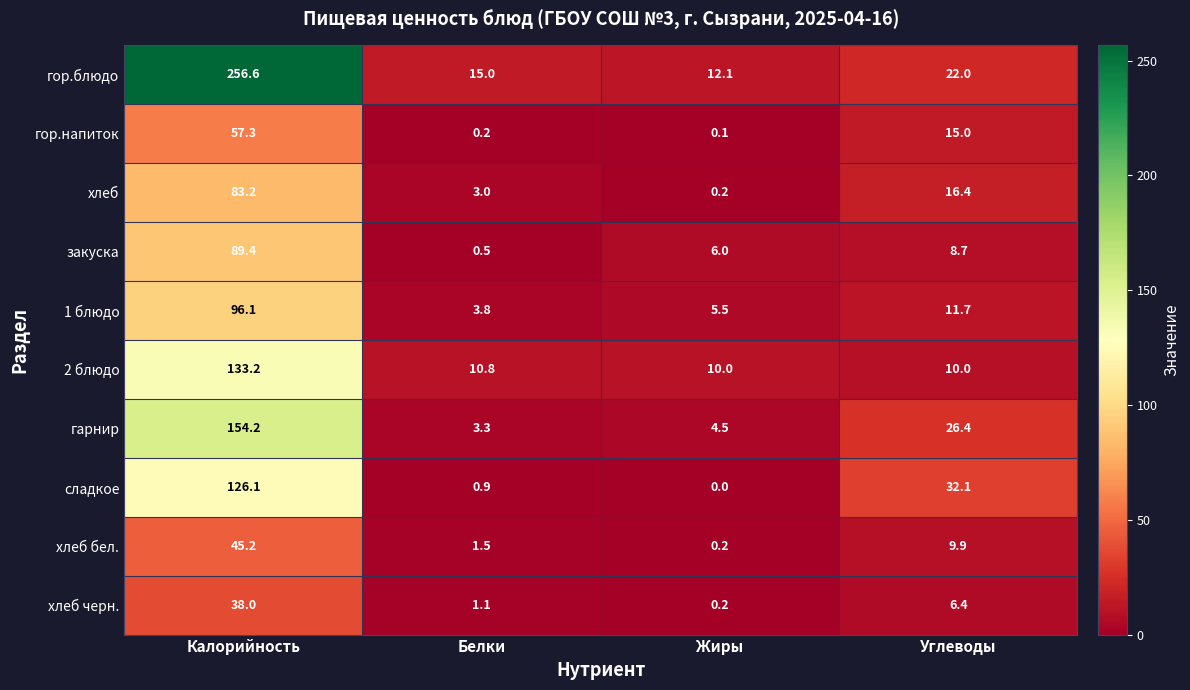

Which series has the widest spread of values?

гор.блюдо